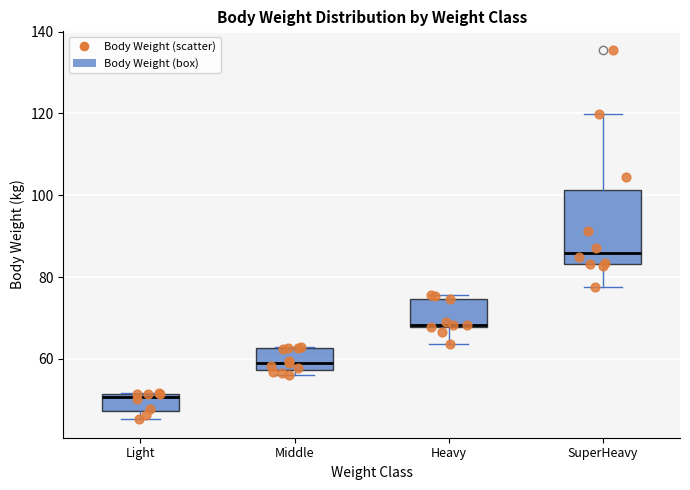

Where does the lower whisker of the box for SuperHeavy end on the y-axis? The values are not printed on the chart, so give them approximately, as read against the axis.

78